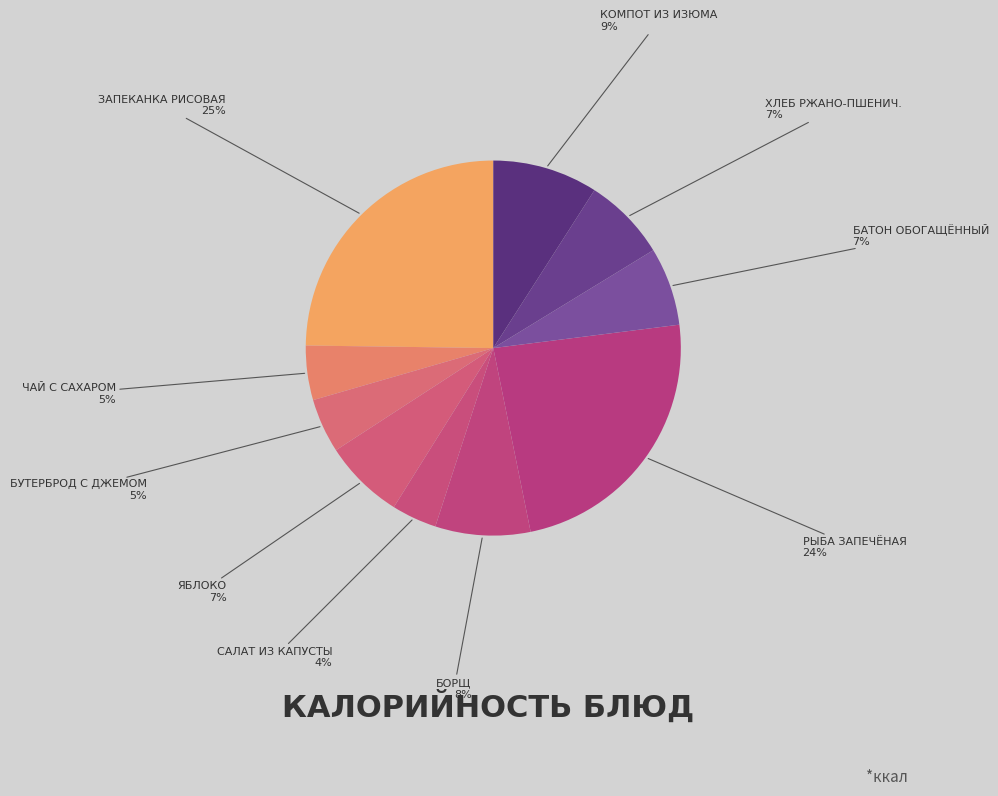

Which category has the smallest portion of the pie?

САЛАТ ИЗ КАПУСТЫ